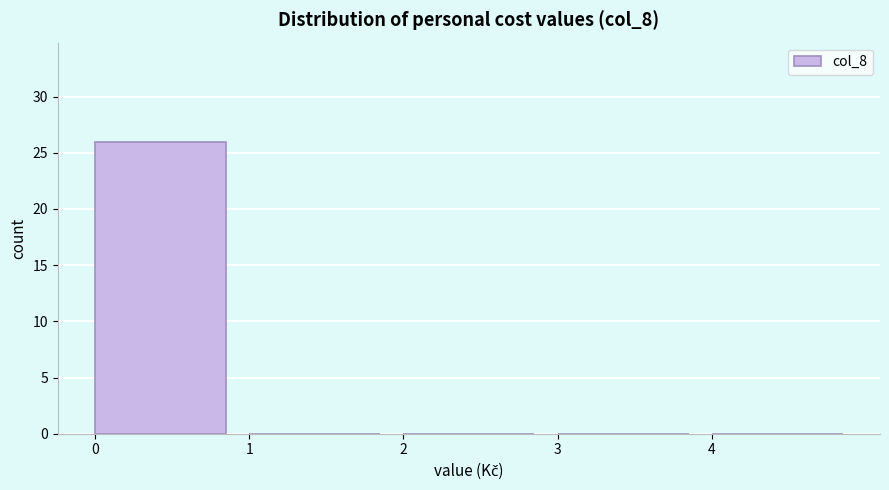

Over which range of the x-axis is the bar tallest?

0 to 1